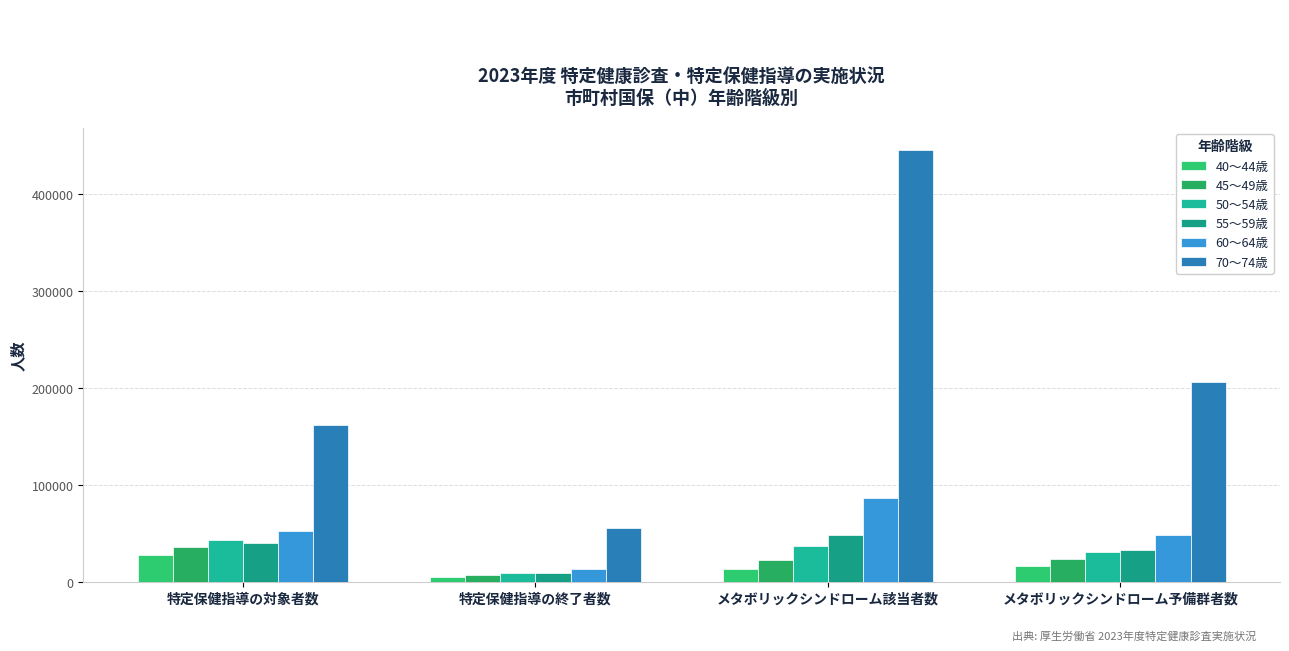

At which category is the sum across all series the highest?

メタボリックシンドローム該当者数